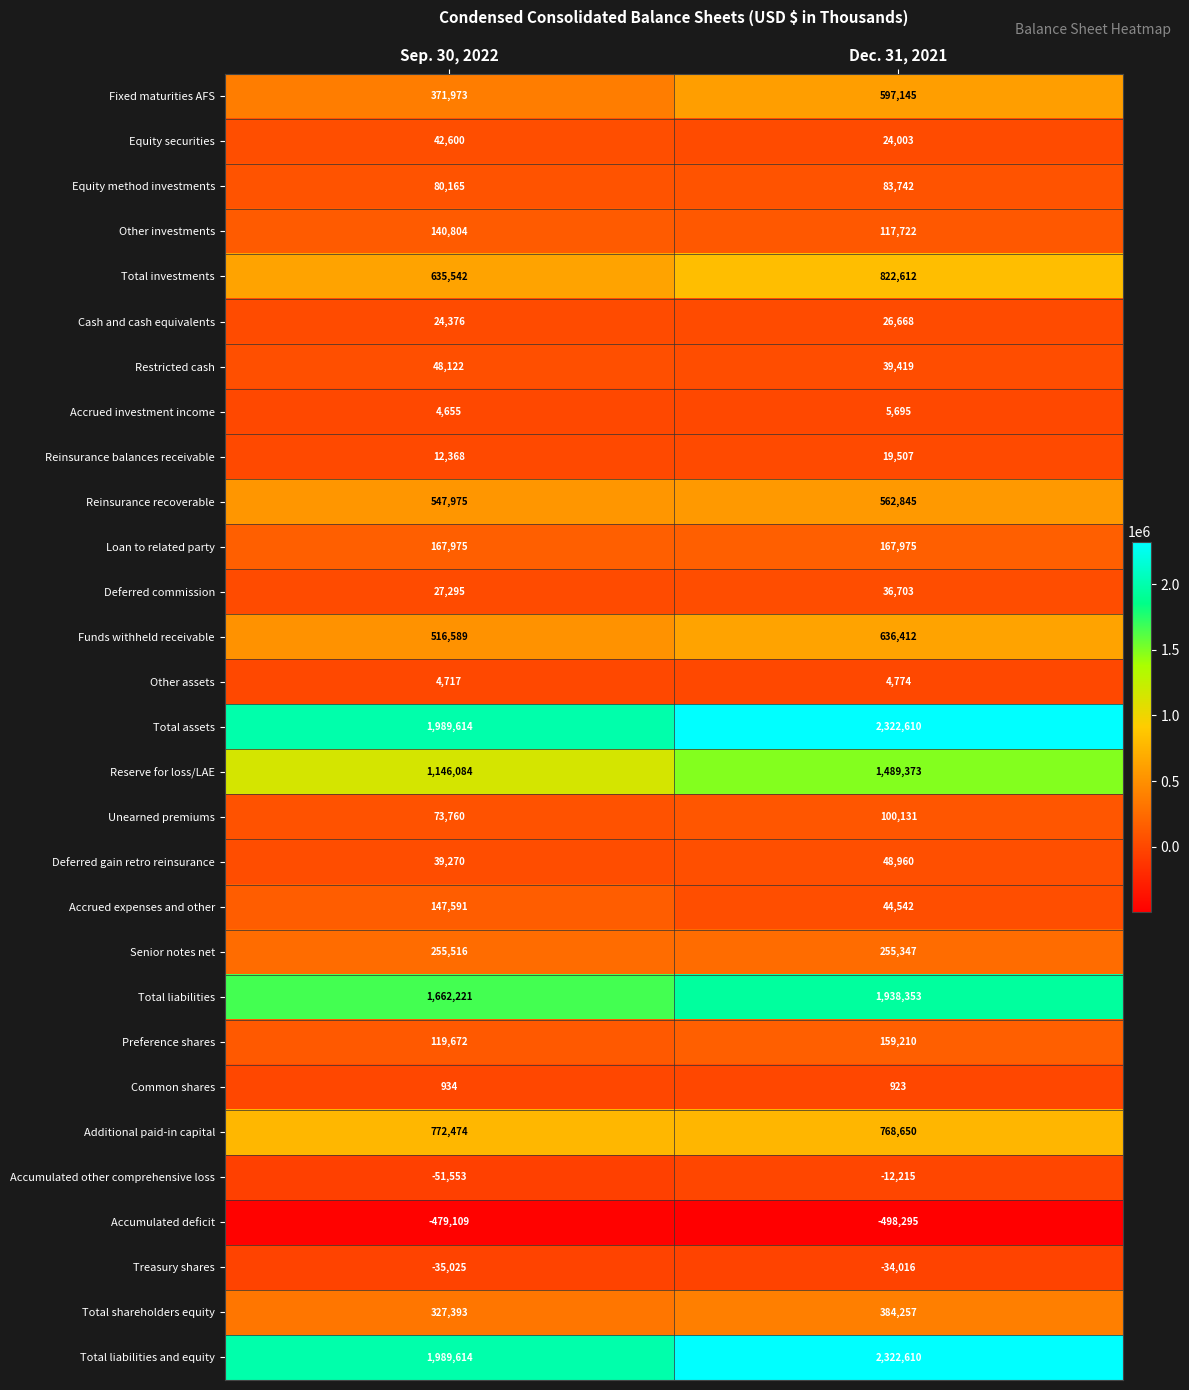

What is the average value of the Senior notes net series?

255432